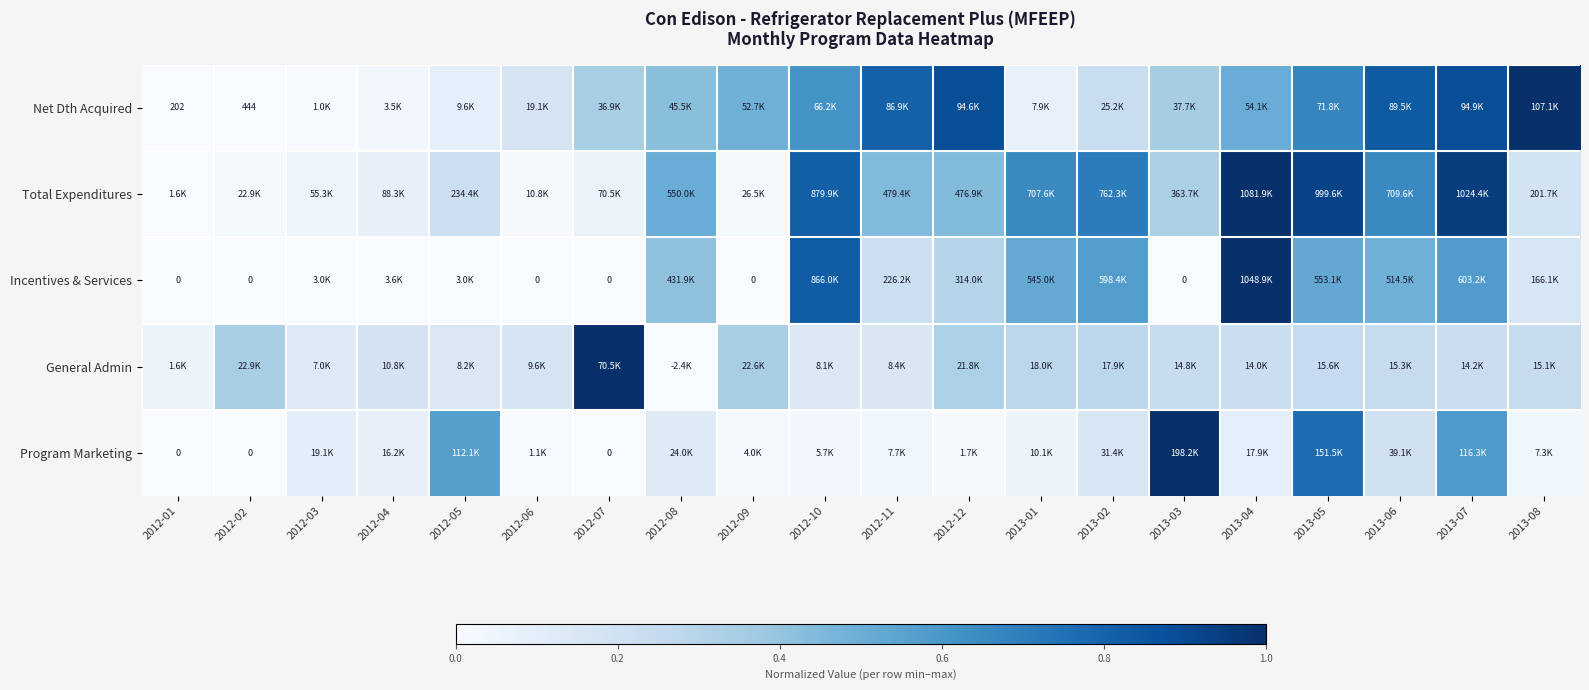

The Incentives & Services series shows 1.0 at 2013-04. True or false?

True